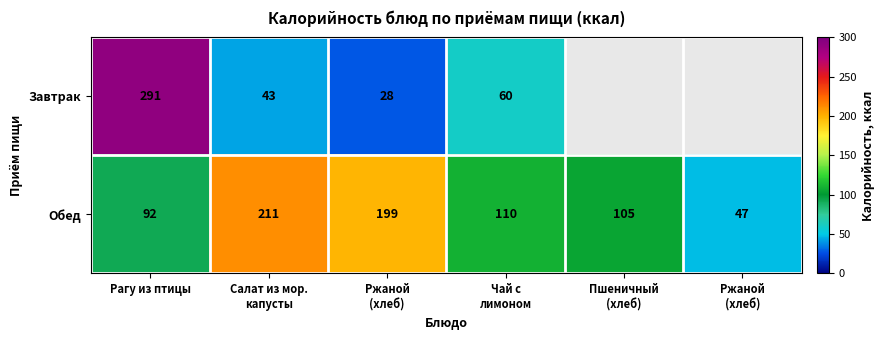

Which series has the widest spread of values?

Завтрак